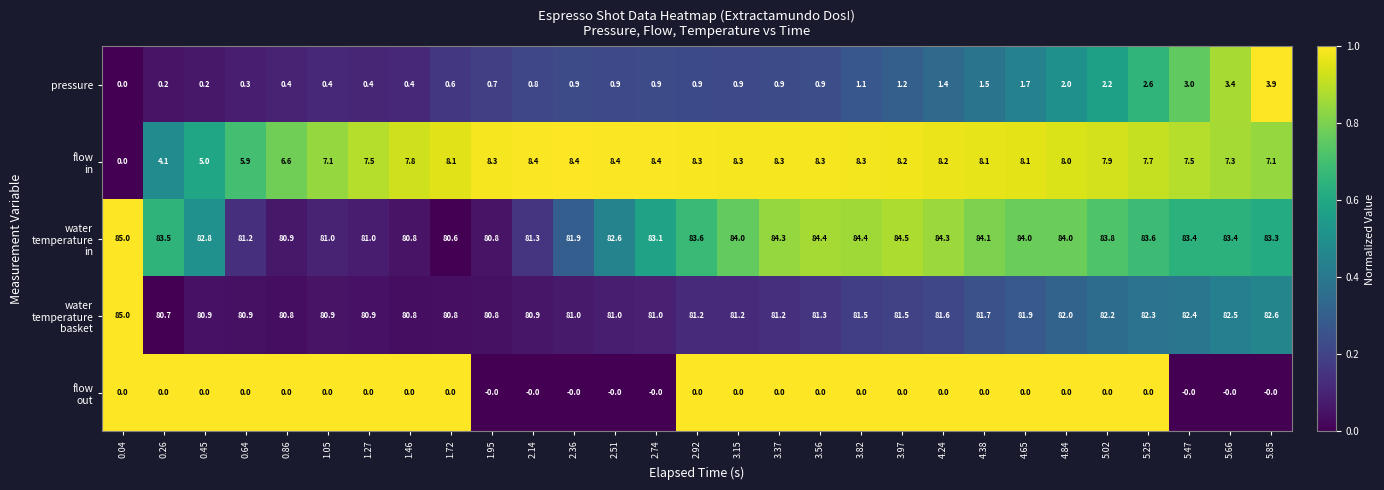

What is the maximum value shown in the chart?

85.0